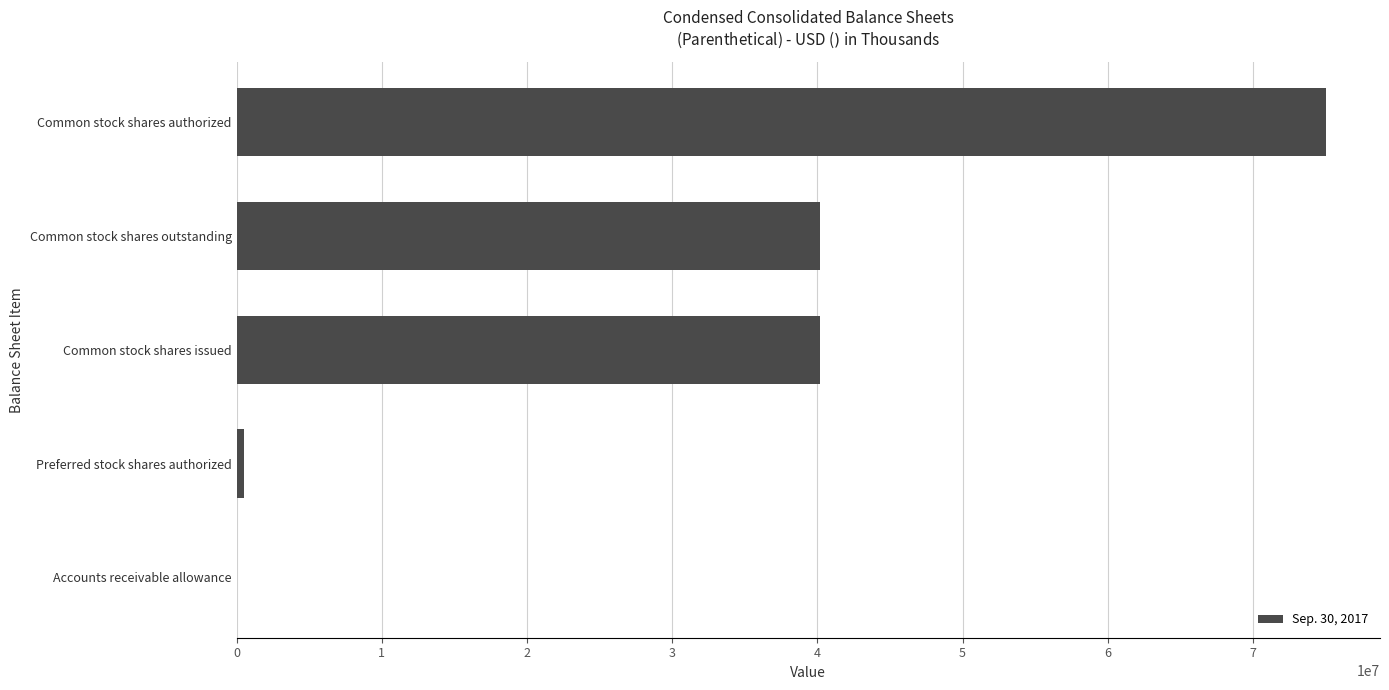

What is the greatest value displayed?

75000000